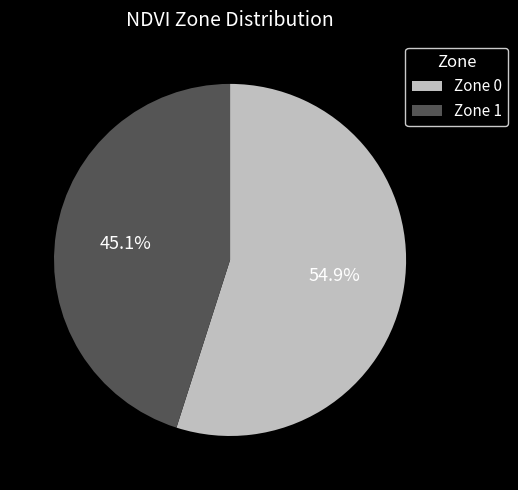

To the nearest percent, what is the combined percentage of Zone 1 and Zone 0?

100%